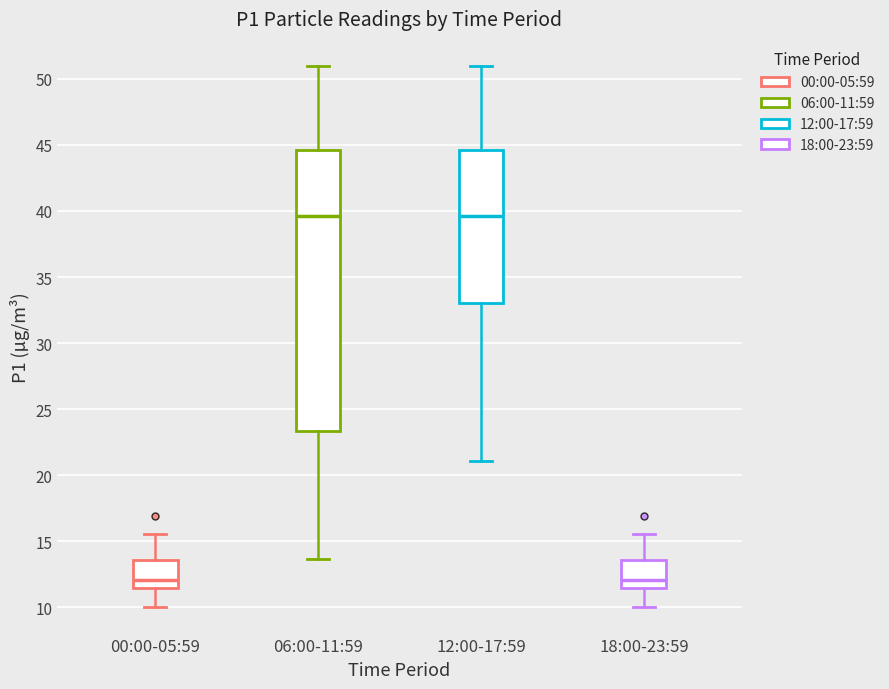

Where does the median line of the box for 18:00-23:59 sit on the y-axis? The values are not printed on the chart, so give them approximately, as read against the axis.

12.0